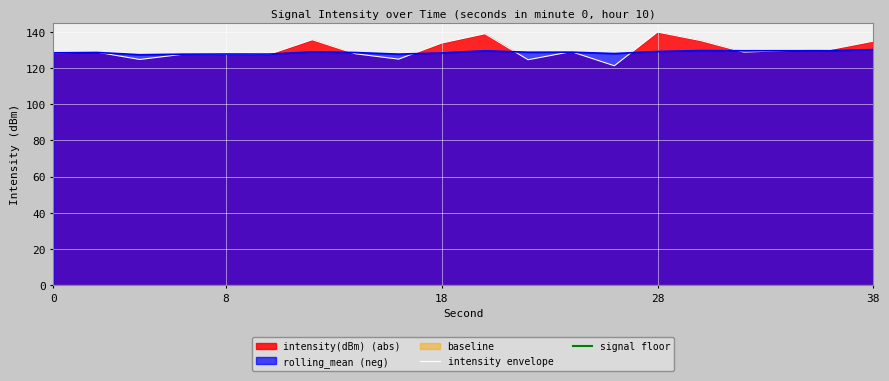

The value of signal floor at 0 is -120.0. True or false?

True